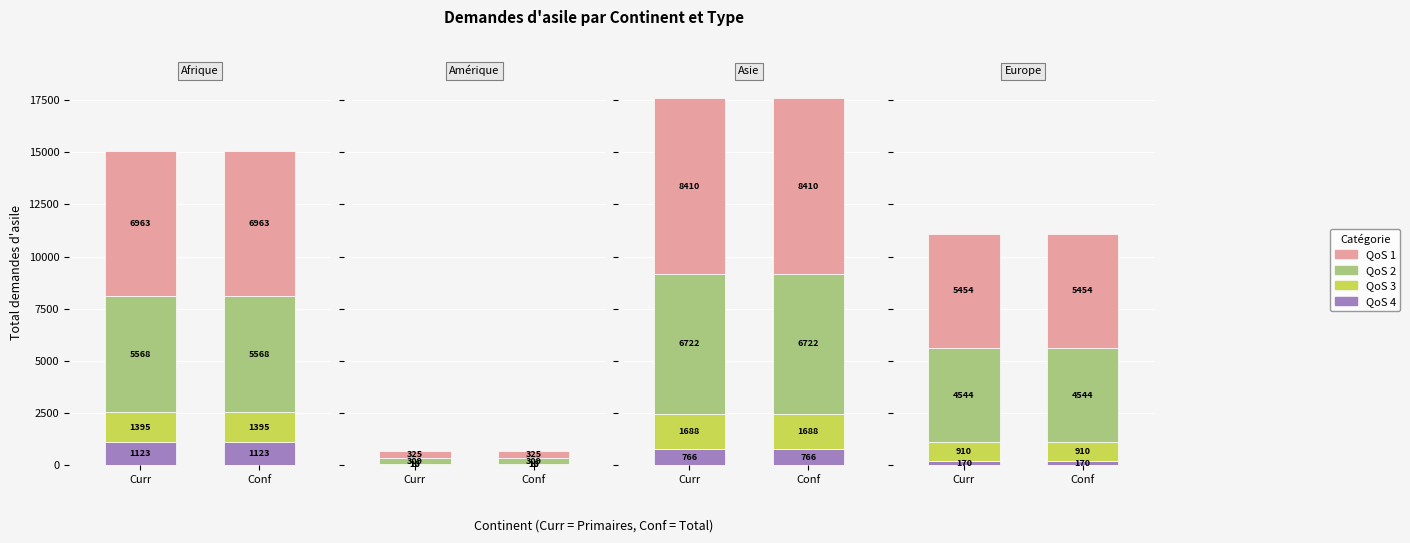

Where does the QoS 1 series first go above 6963?

Asie